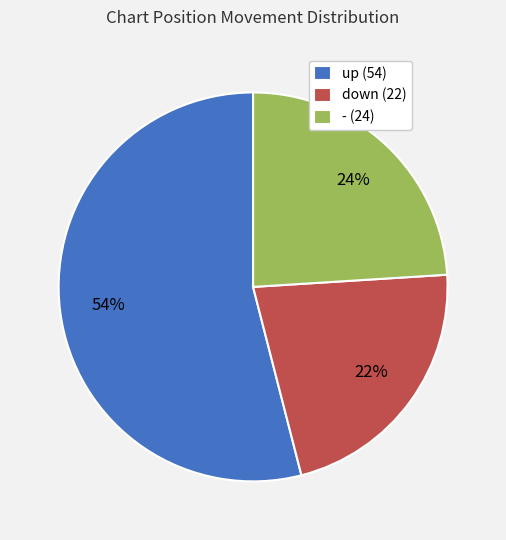

To the nearest percent, what portion does down represent?

22%